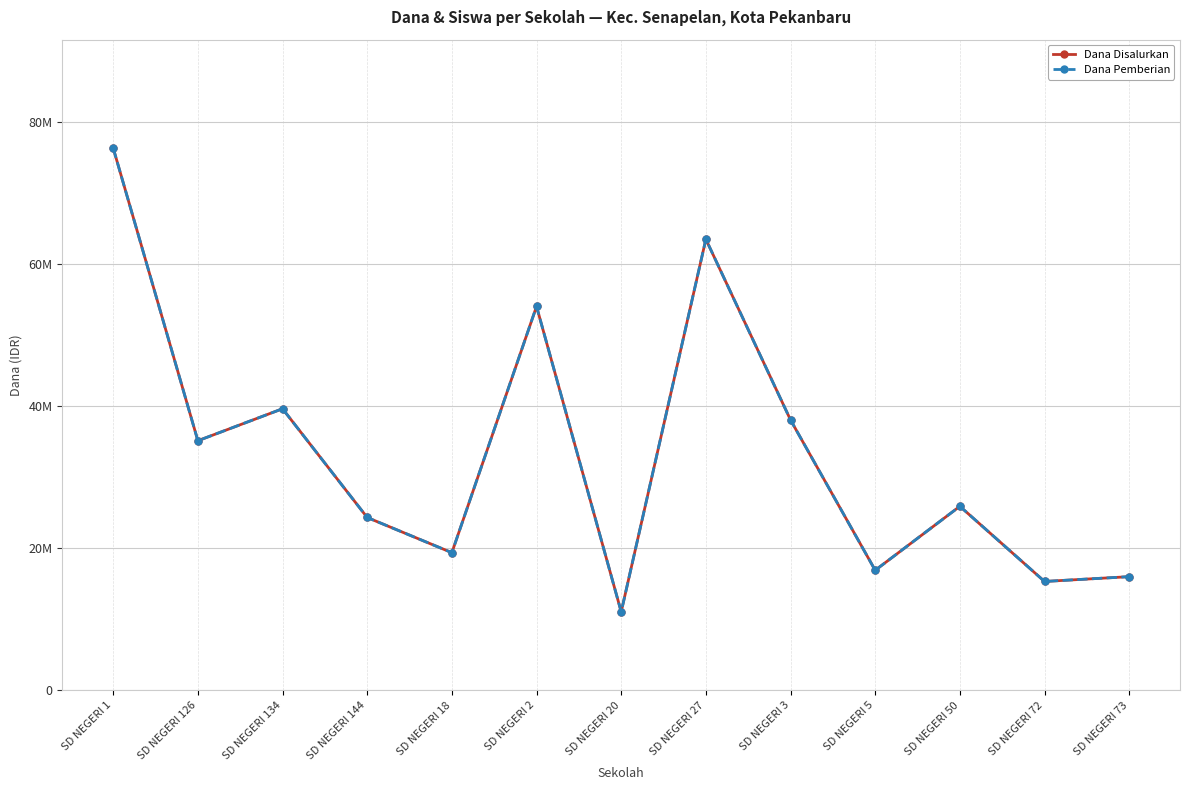

Which category has the highest value in the Dana Pemberian series?

SD NEGERI 1